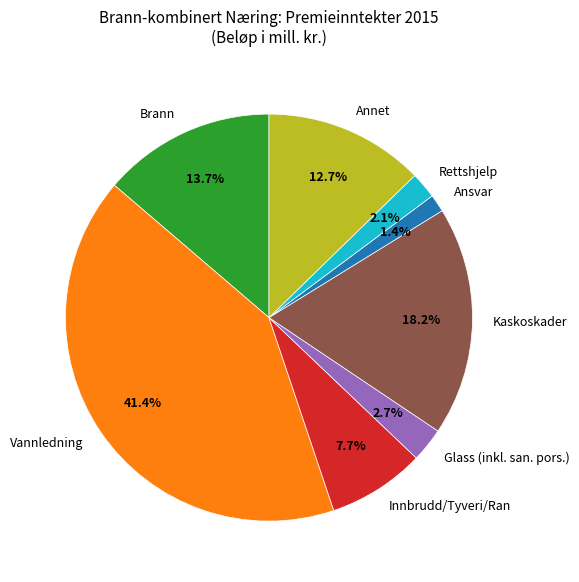

Is it true that Vannledning is 30% of the pie?

False